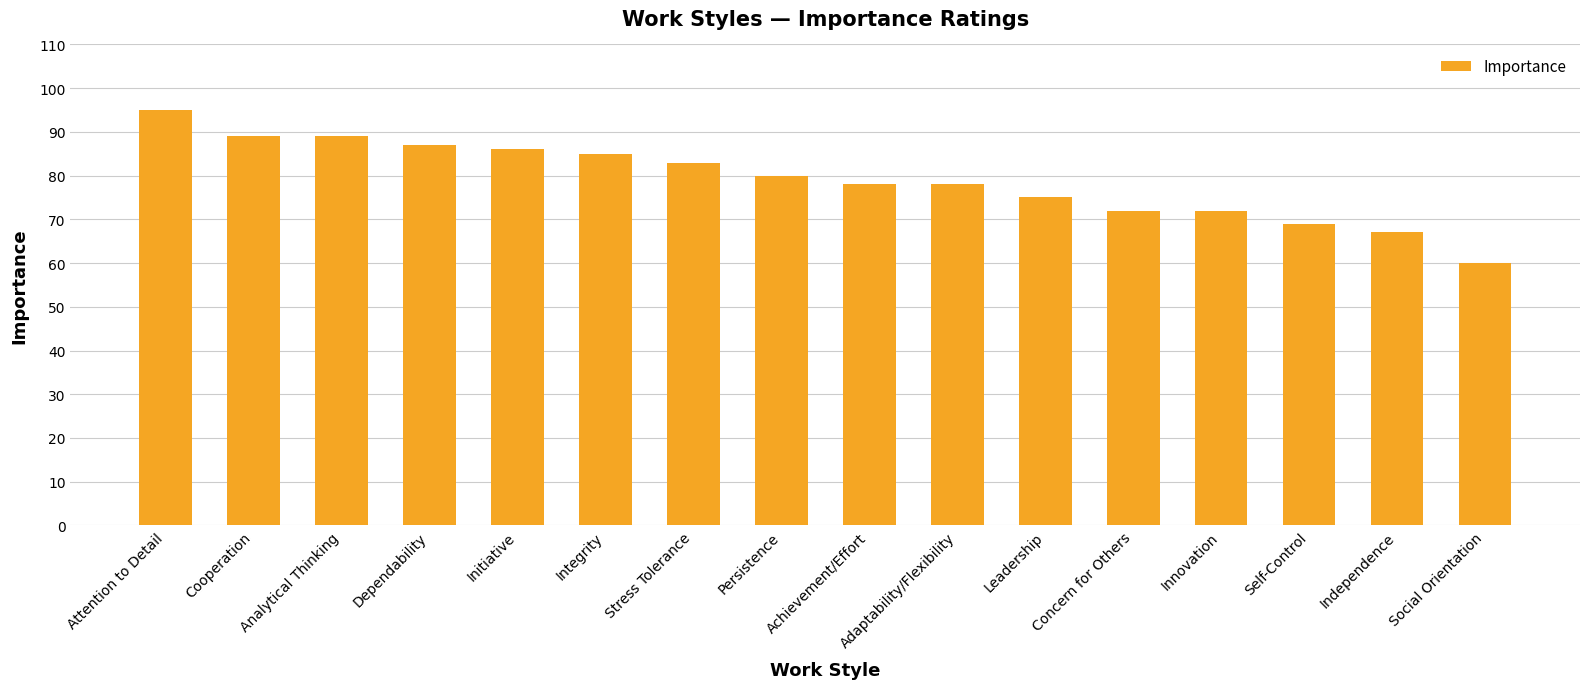

How many bars are there in total?

16